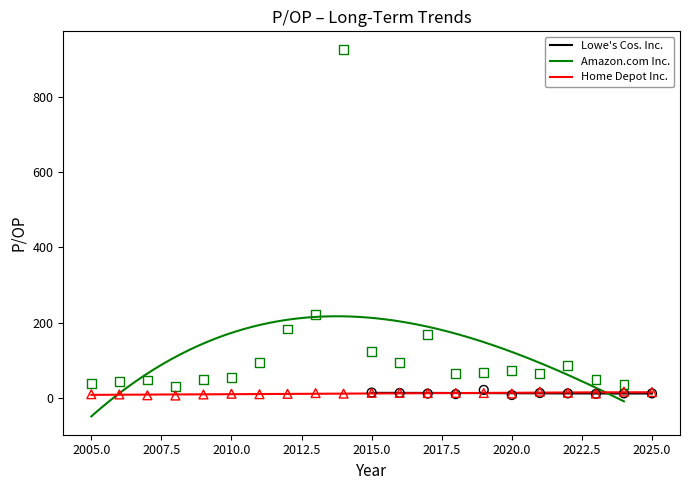

What are all the series names shown in the legend?

Lowe's Cos. Inc., Amazon.com Inc., Home Depot Inc.